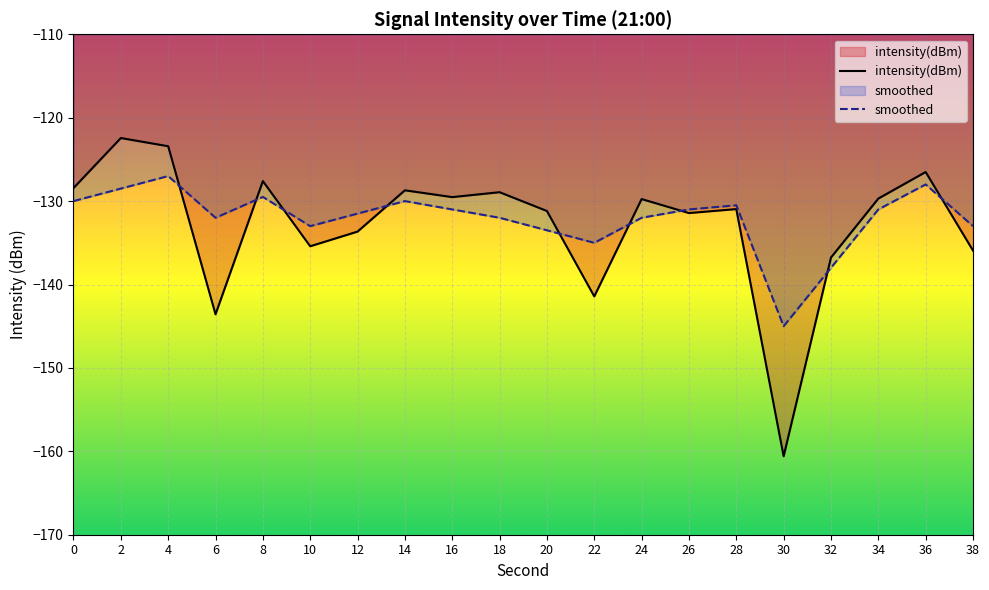

How many distinct data groups are displayed?

2